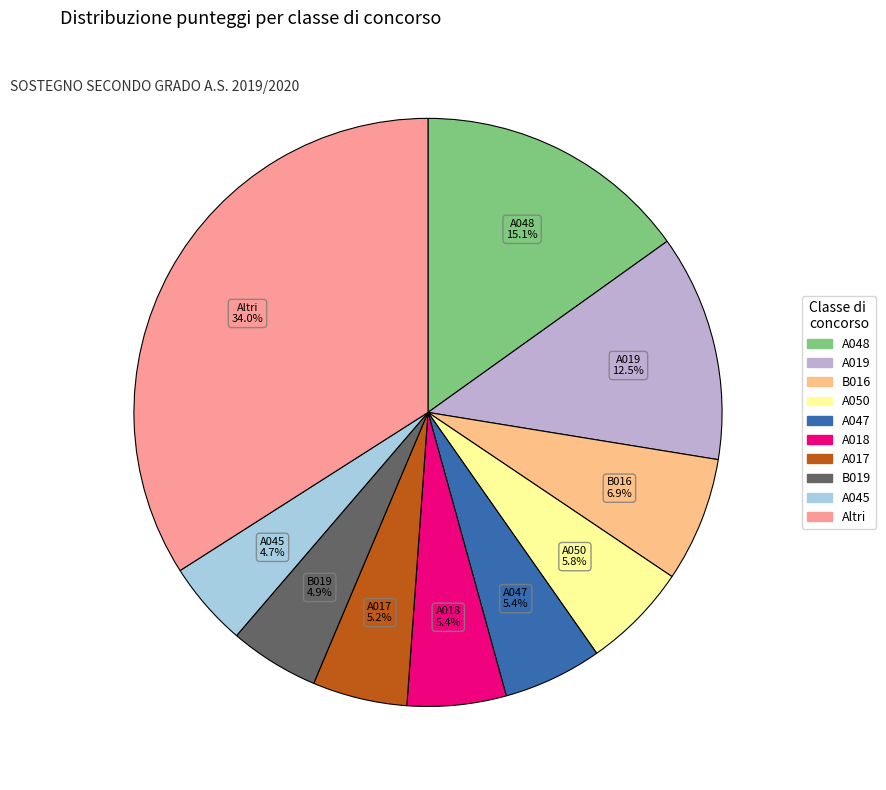

Is there any slice that represents more than half of the pie?

No